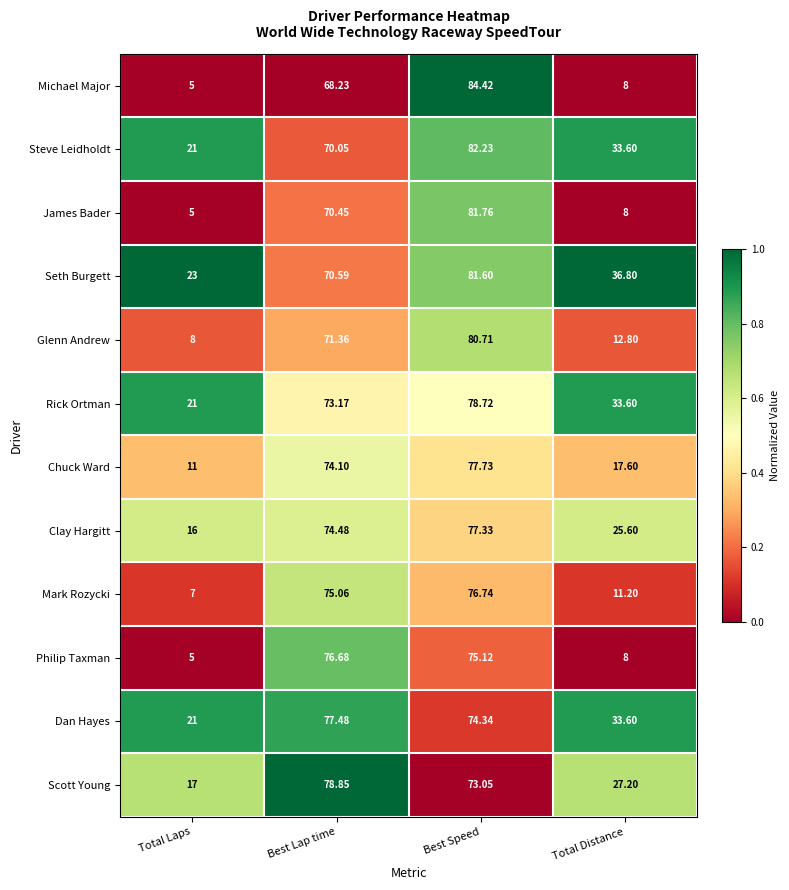

How many values in the Mark Rozycki series exceed 75?

2